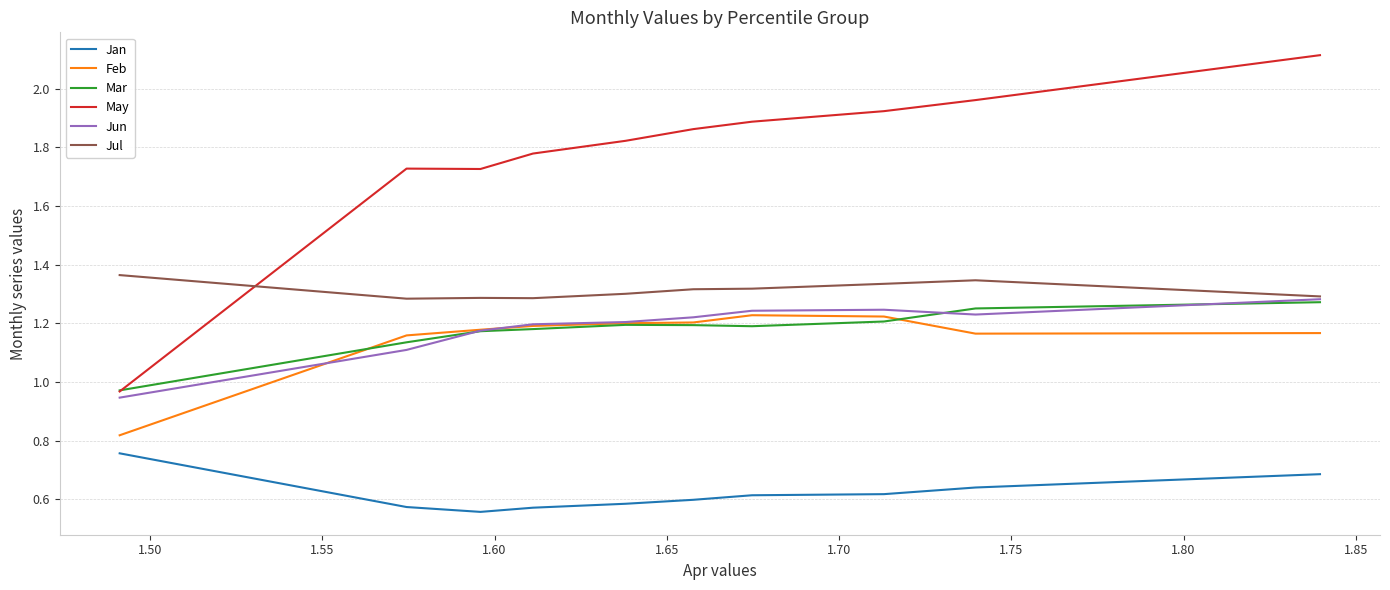

True or false: Jun and Jan intersect in this chart.

False